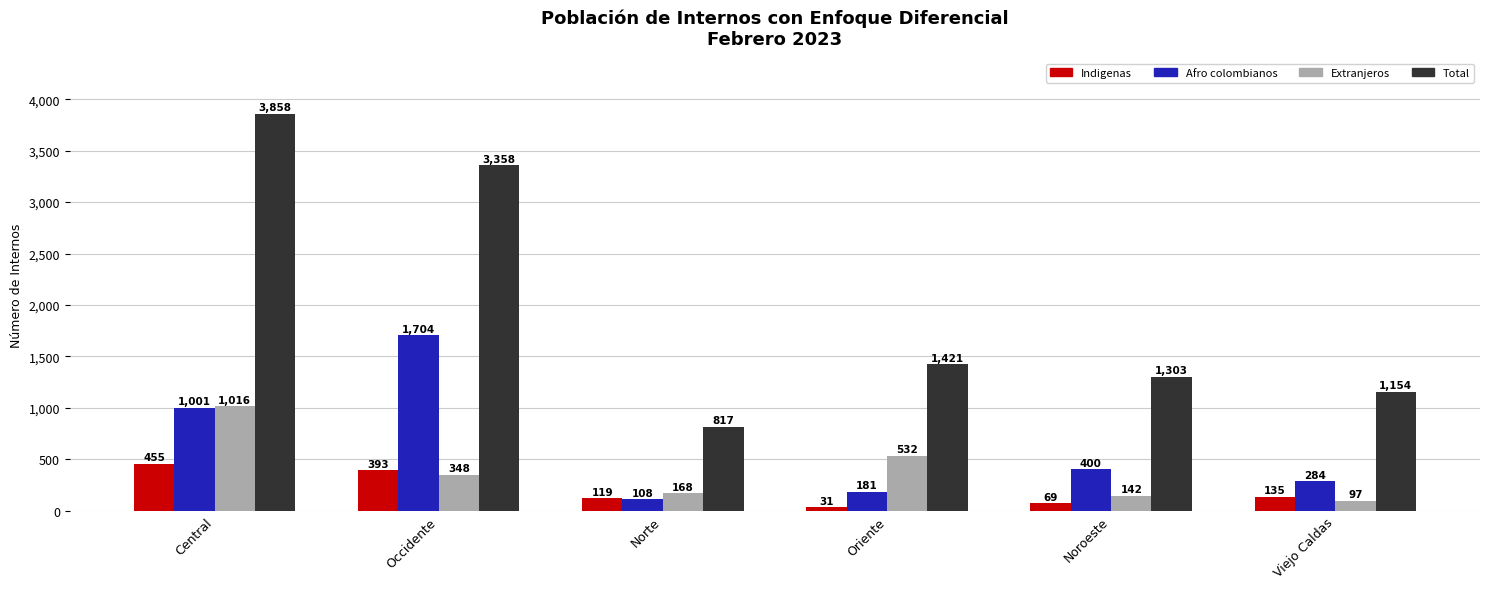

What is the difference between the highest and lowest values at Central?

3403